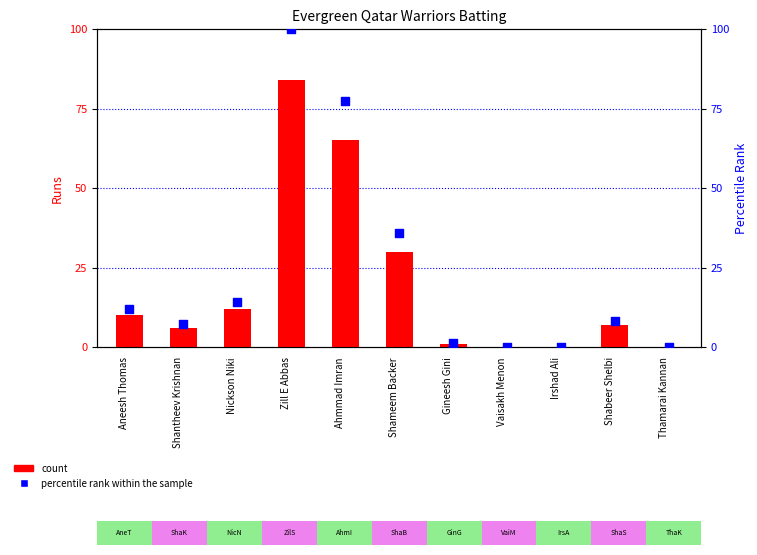

Which series has the largest total across all categories?

percentile rank within the sample